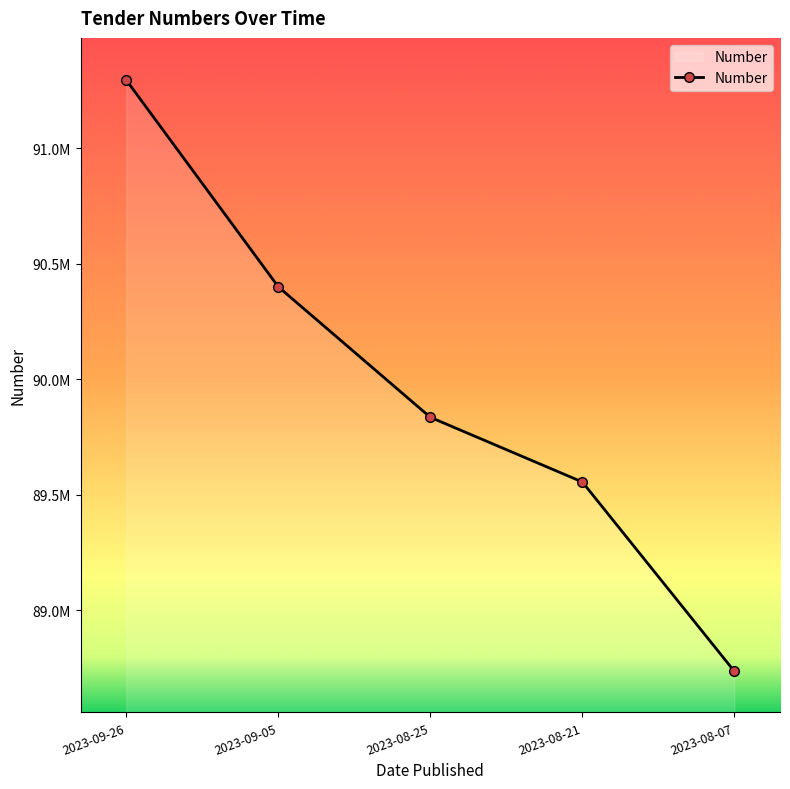

What is the greatest value displayed?

91294966